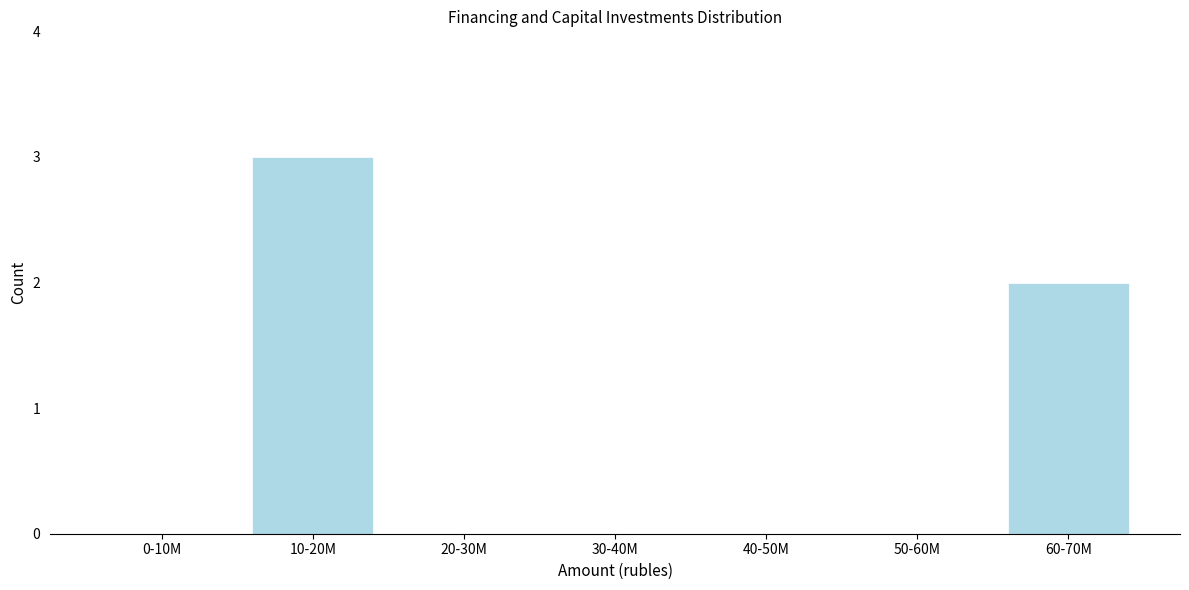

Reading right to left, extract all data points from this chart.

60-70M=2	50-60M=0	40-50M=0	30-40M=0	20-30M=0	10-20M=3	0-10M=0